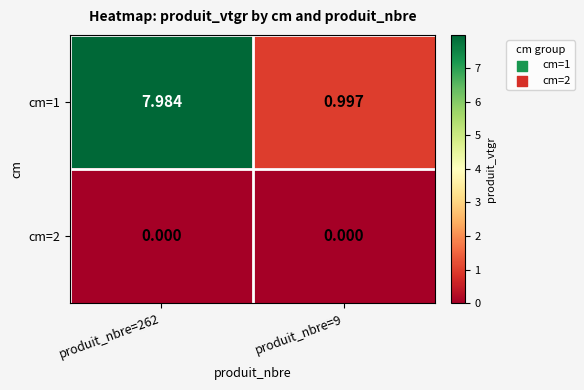

Which has a higher value, produit_nbre=262 or produit_nbre=9?

produit_nbre=262